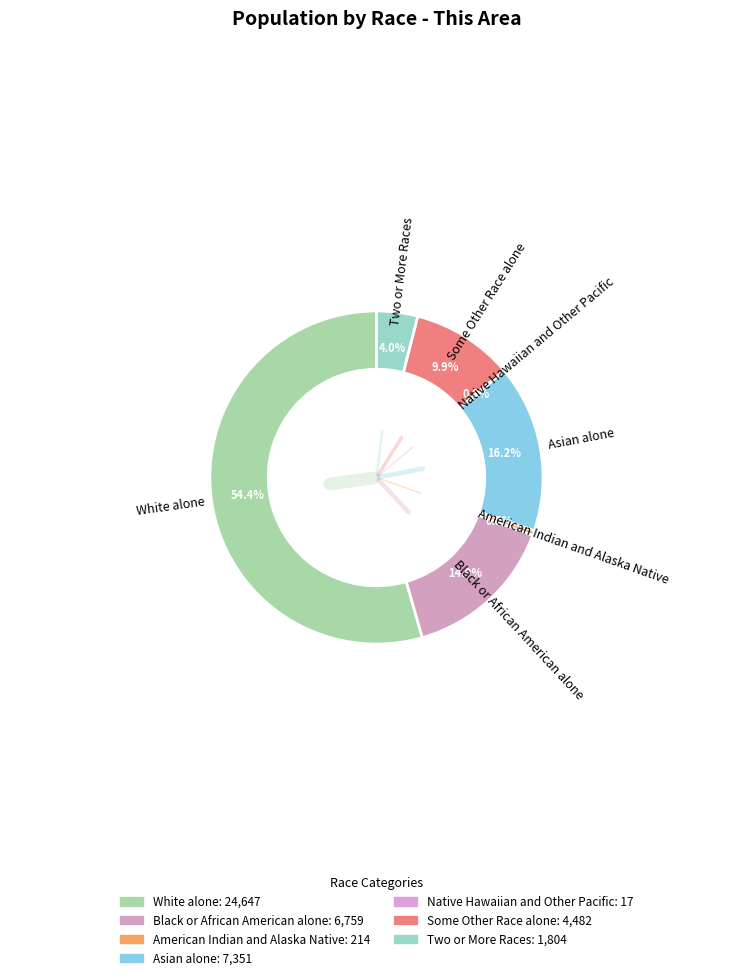

How many segments does this pie chart have?

7